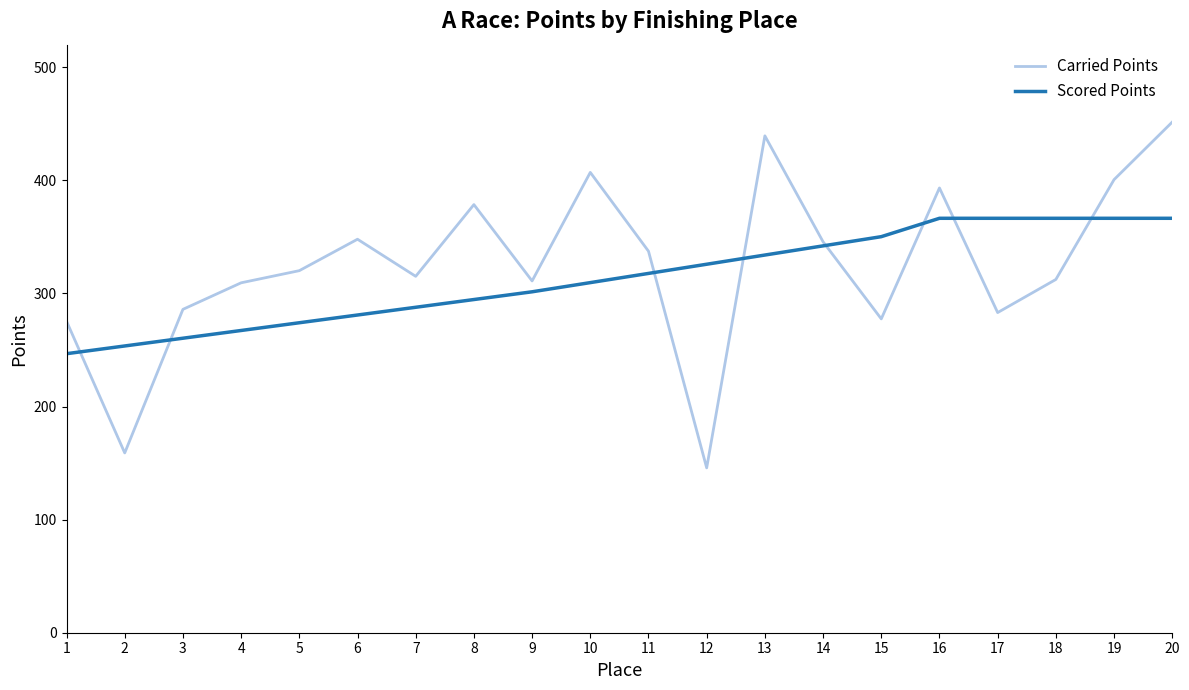

Is the value of Scored Points at 14 greater than the value of Carried Points at 17?

Yes